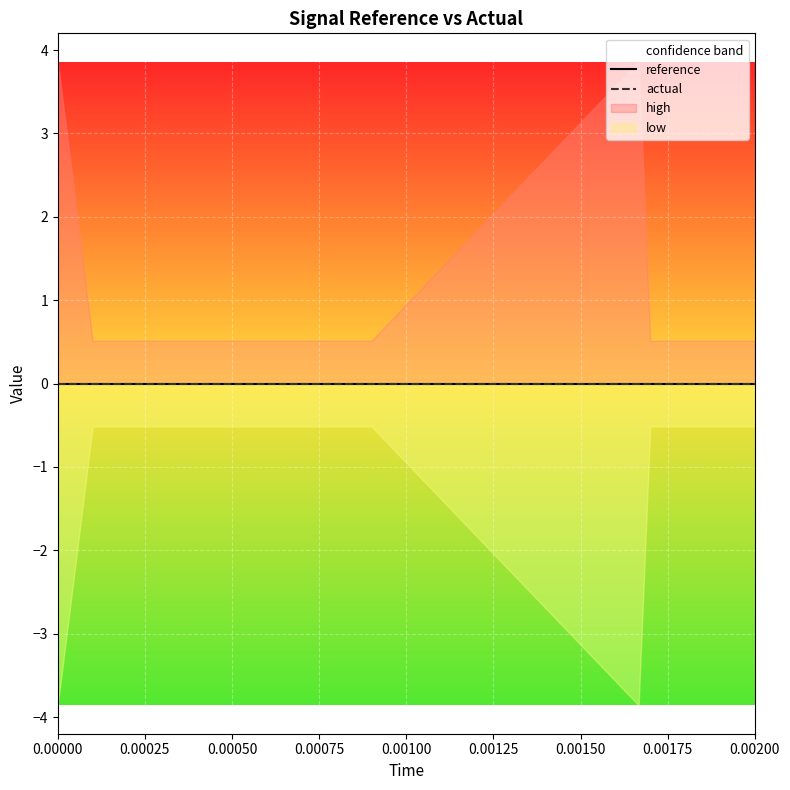

The low series shows -0.5 at 4. True or false?

True